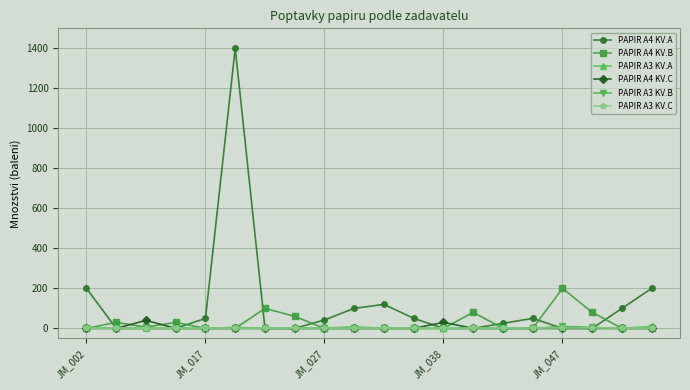

Which series has the widest spread of values?

PAPIR A4 KV.A